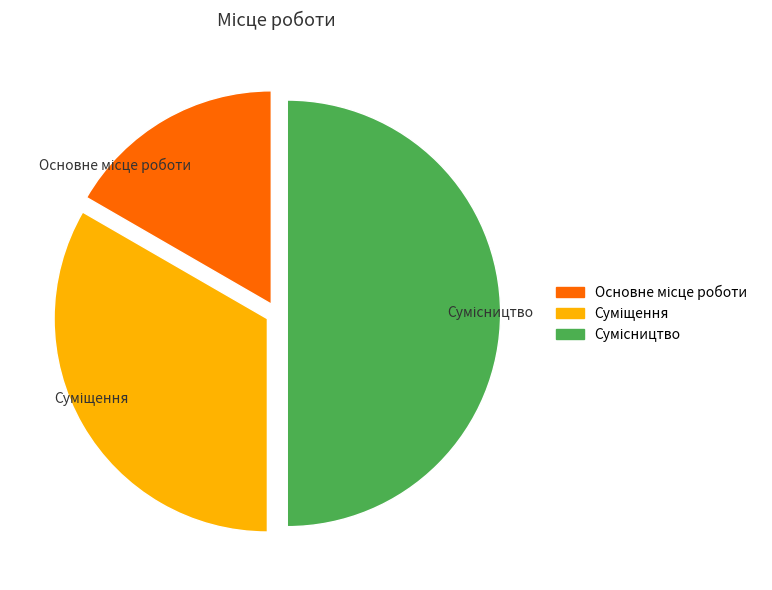

True or false: Сумісництво accounts for 50% of the total.

True